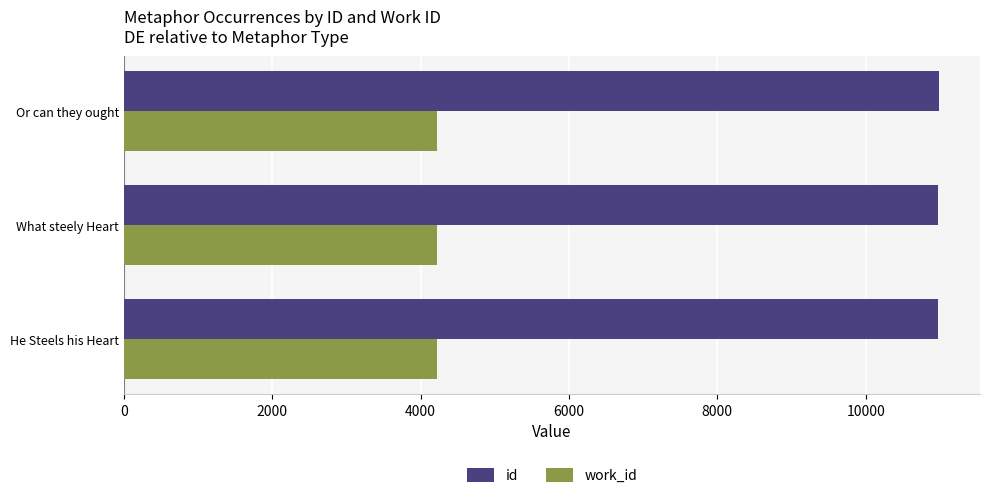

True or false: id has a value of 19070 at What steely Heart.

False